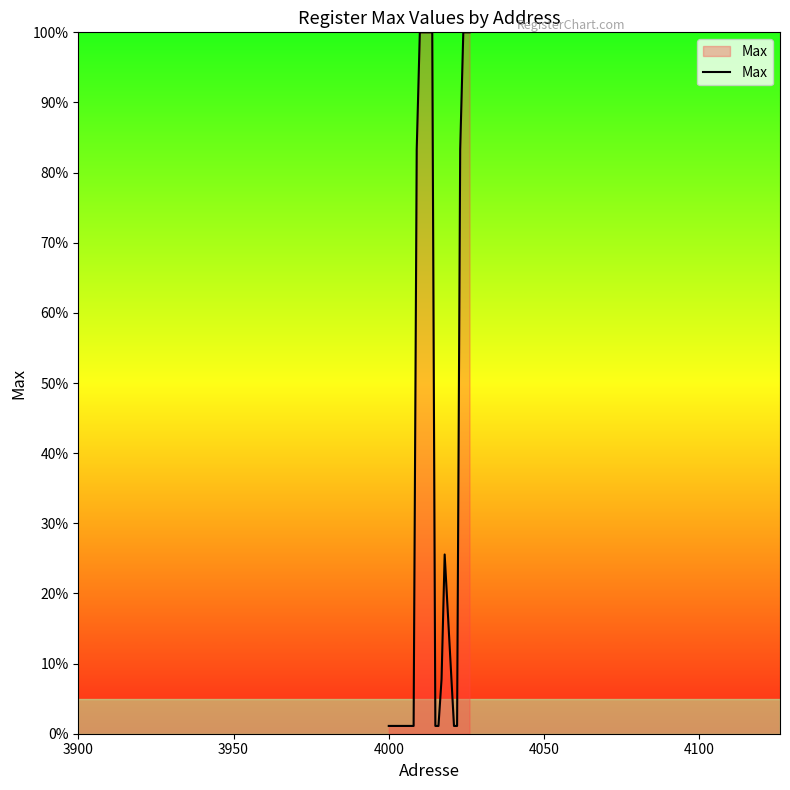

What is the greatest value displayed?

100.0